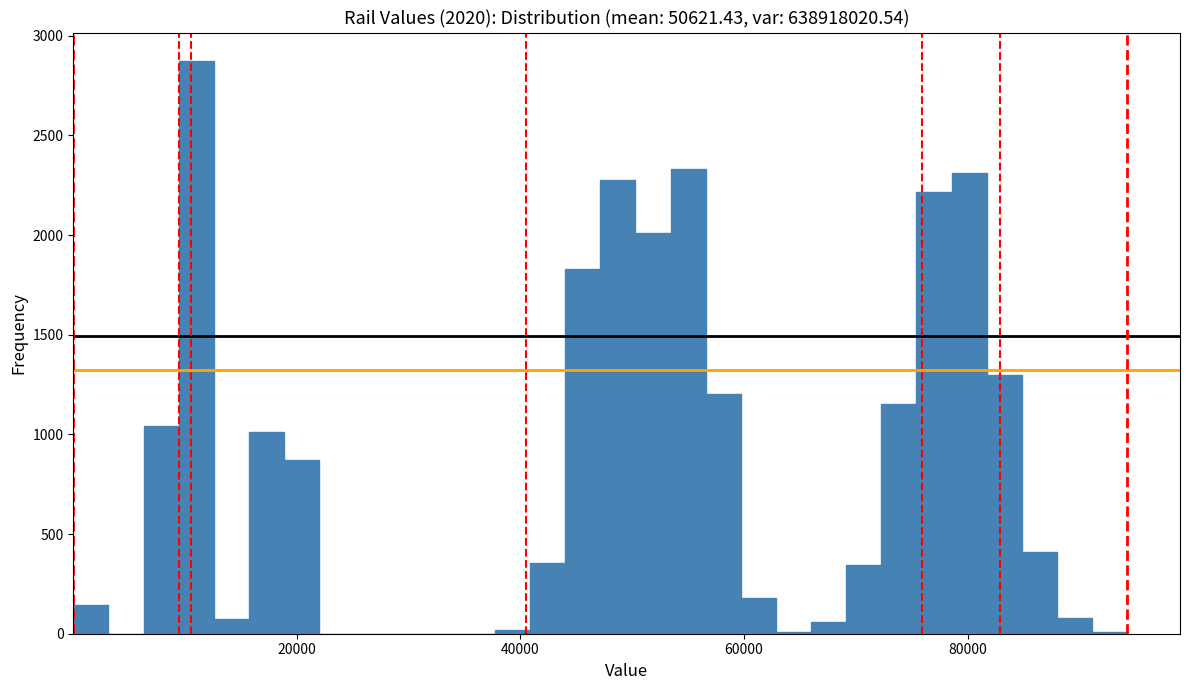

Around what value on the x-axis is the tallest bar? Give the approximate position of its centre, as read against the axis.

12000